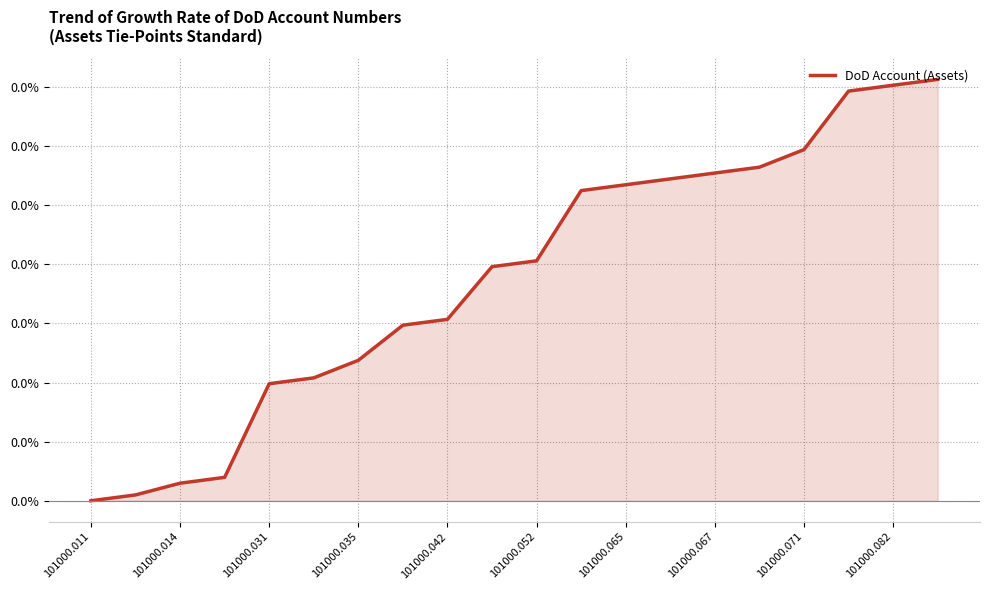

Between 101000.065 and 101000.067, which is larger?

101000.067